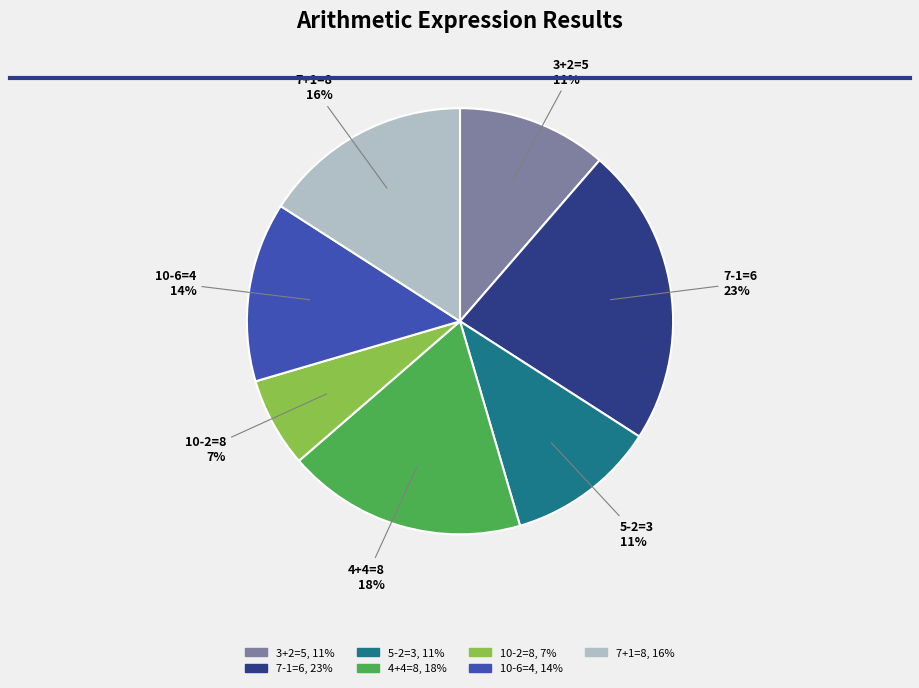

Is there any slice that represents more than half of the pie?

No